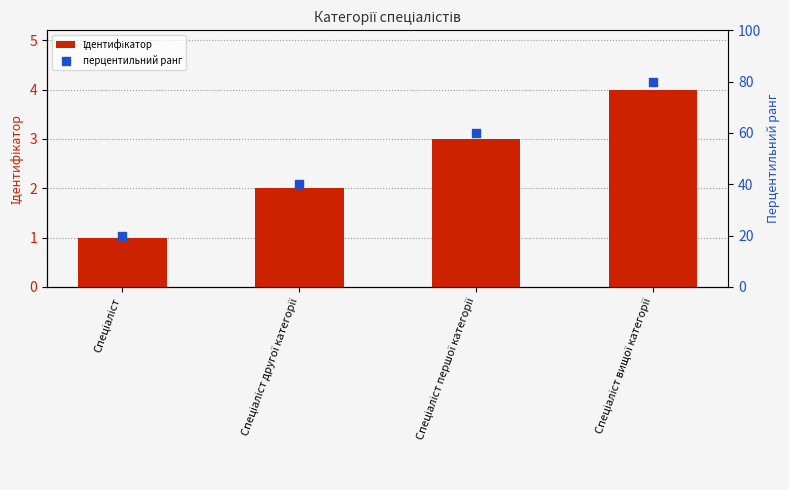

Which series contains the lowest Y value?

Ідентифікатор